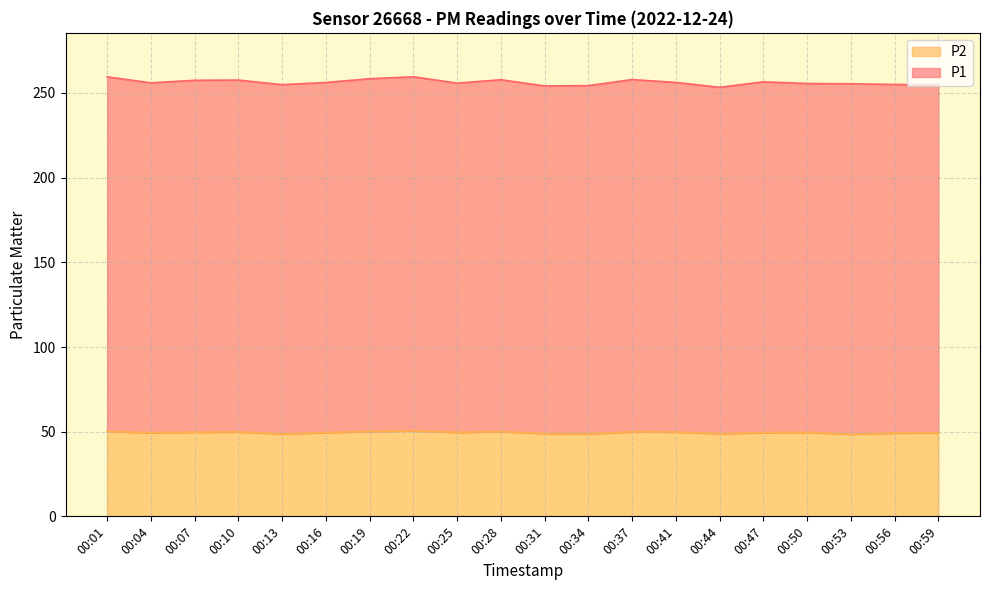

Does the chart display data point markers on the line(s)?

No